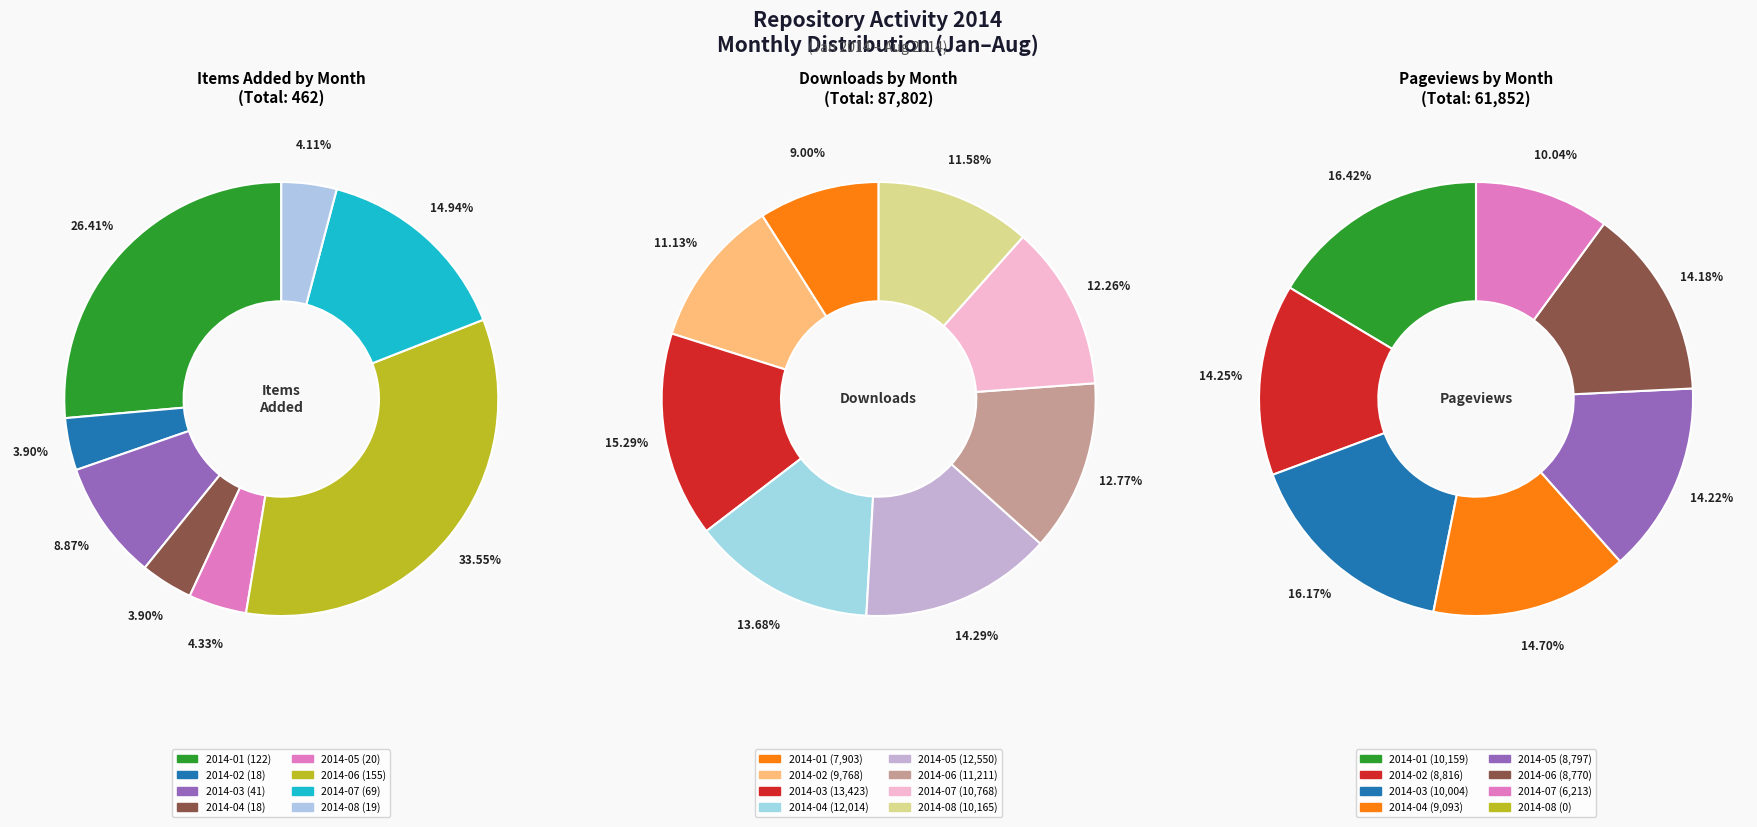

Does 2014-01 represent more than half of the total?

No